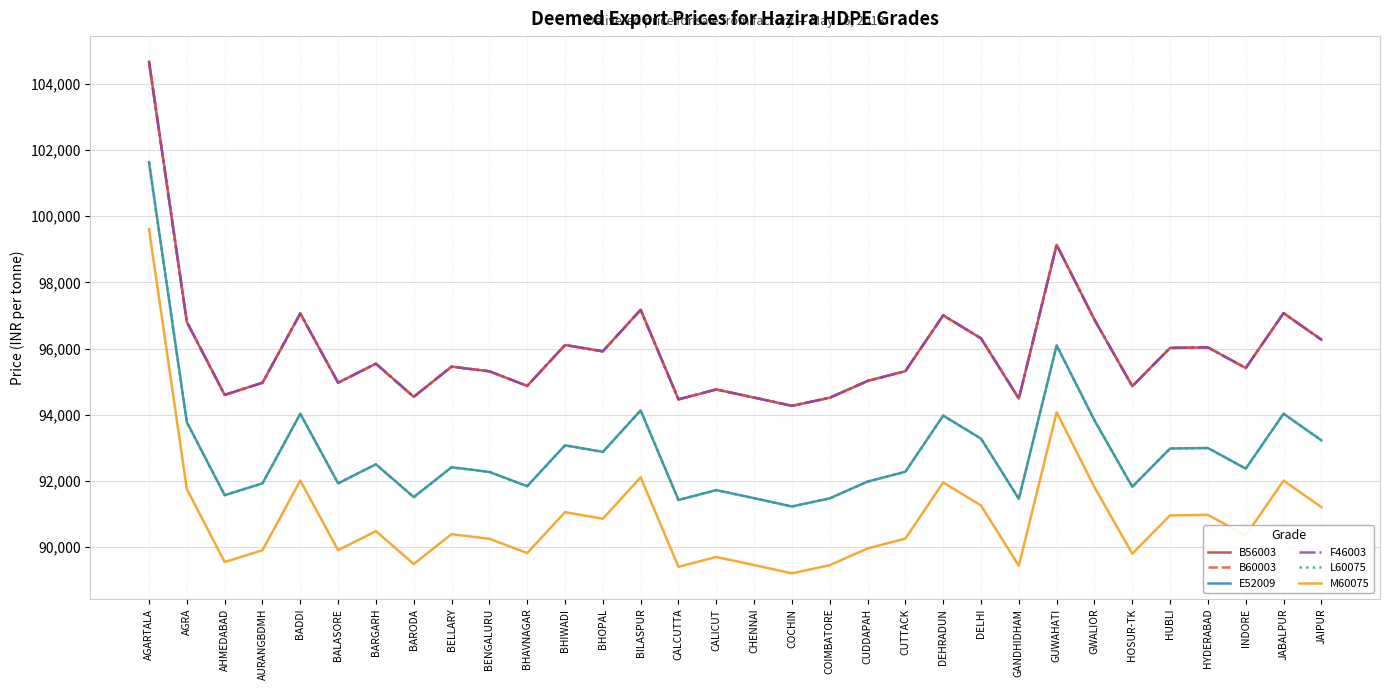

What is the average value of the L60075 series?

92913